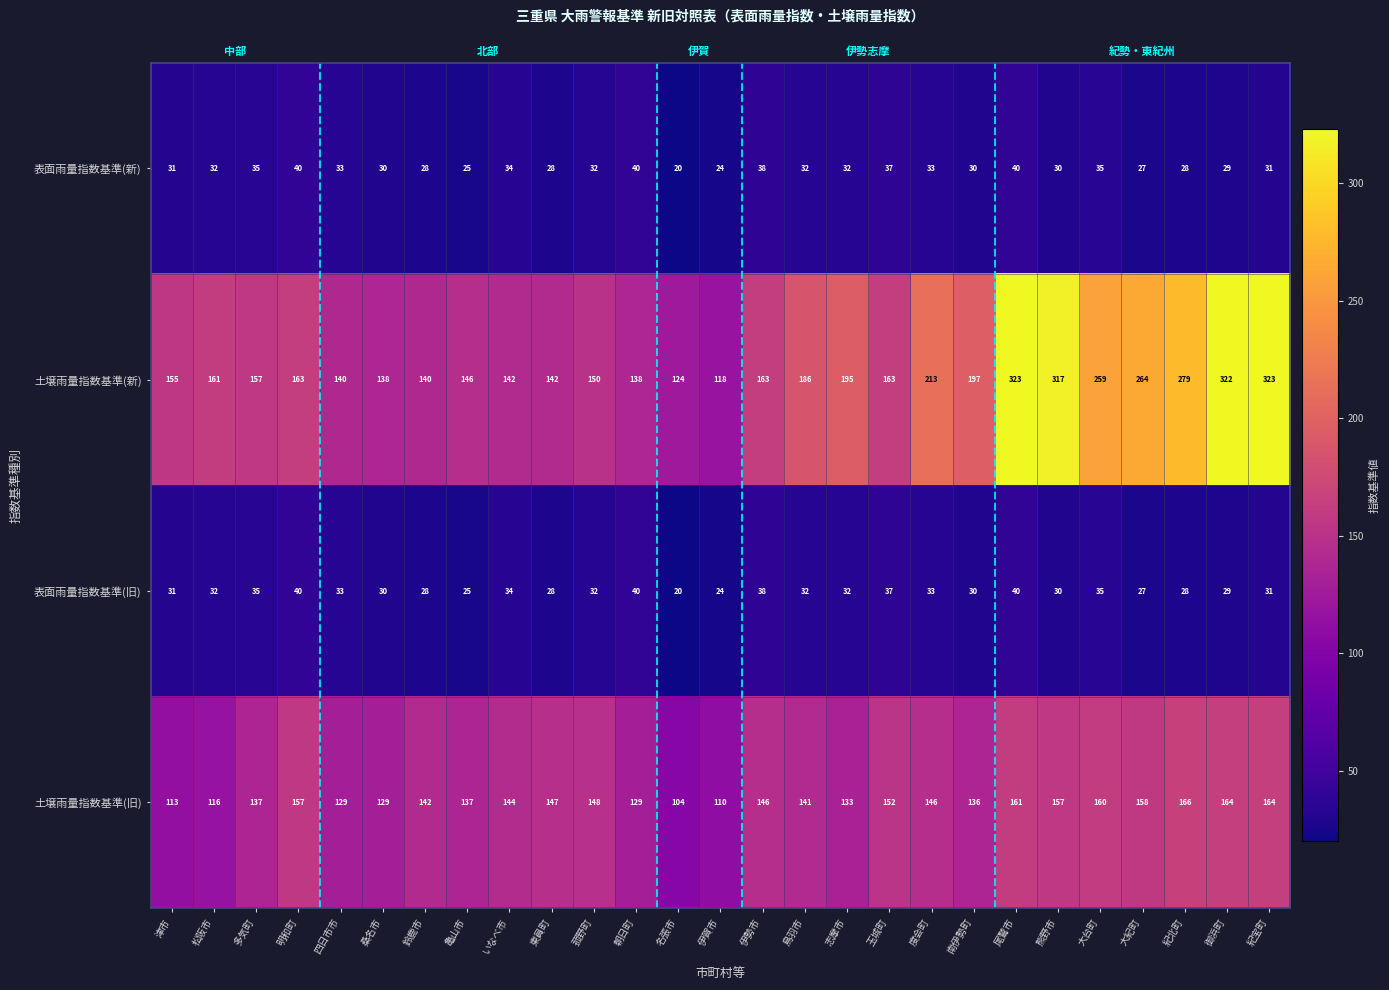

How many series are shown in this chart?

4